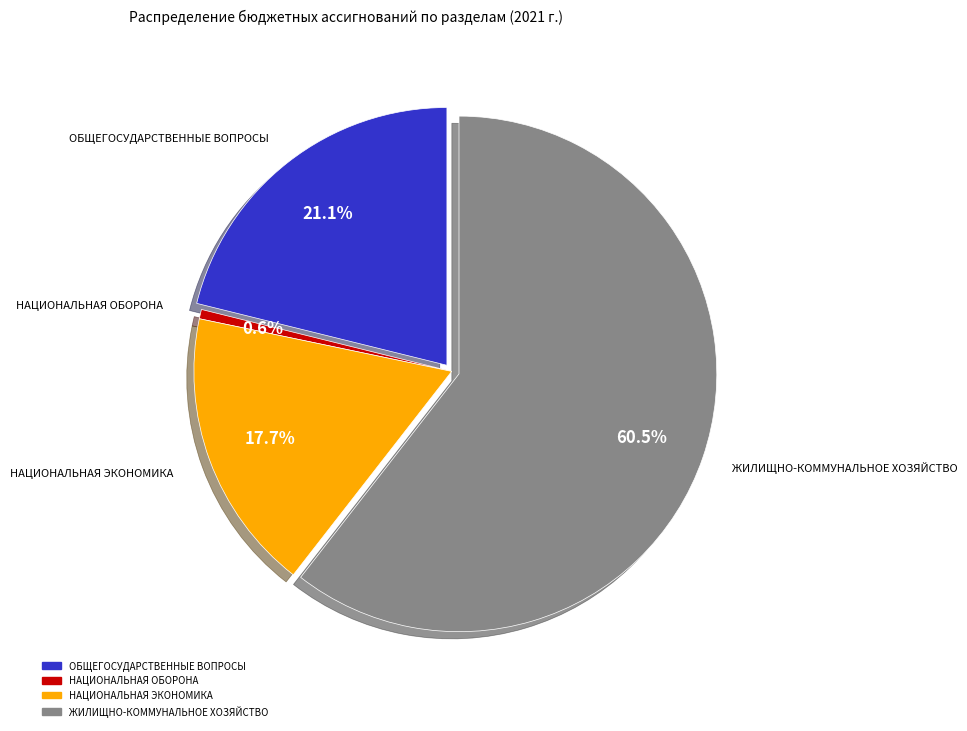

What is the total percentage of НАЦИОНАЛЬНАЯ ОБОРОНА and ЖИЛИЩНО-КОММУНАЛЬНОЕ ХОЗЯЙСТВО?

61.1%